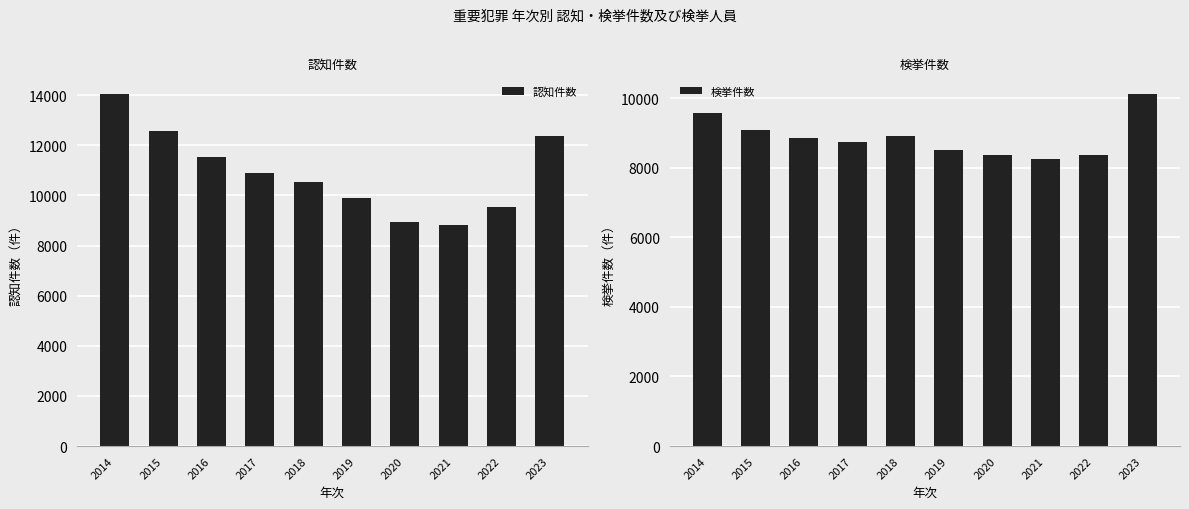

Where is 検挙件数 nearest to the value 9179?

2015